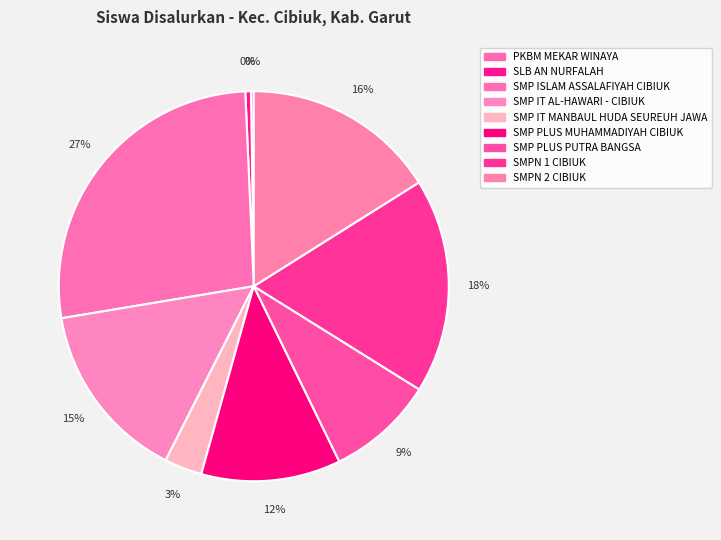

Is the sum of SMP ISLAM ASSALAFIYAH CIBIUK and SMPN 2 CIBIUK greater than half?

No